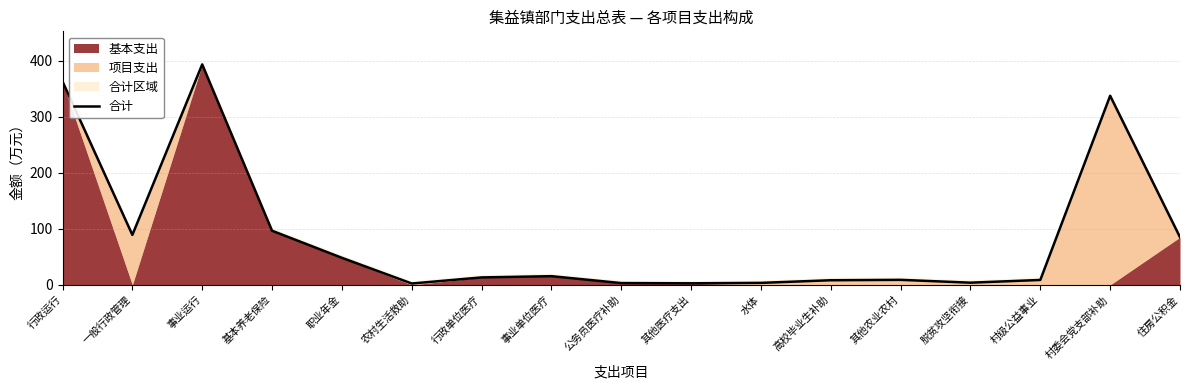

What is the label of the 5th point from the right?

其他农业农村